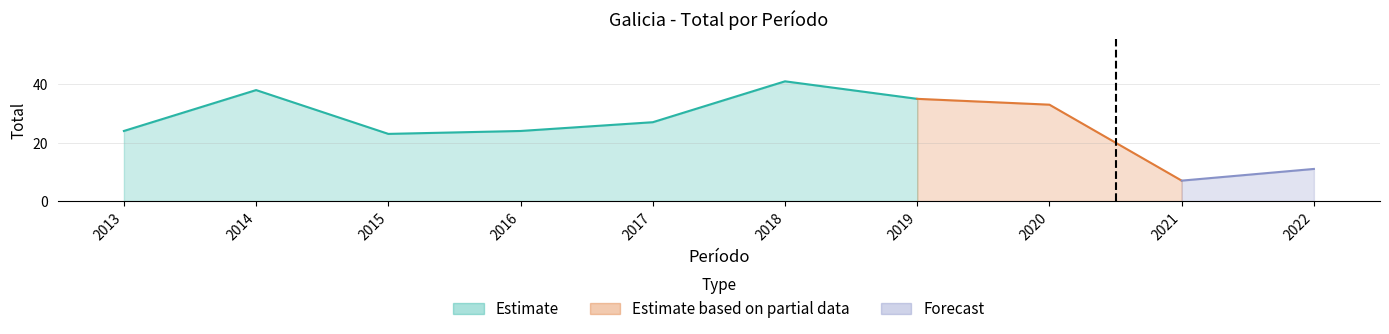

How many points are lower than both their immediate neighbors (excluding endpoints)?

2